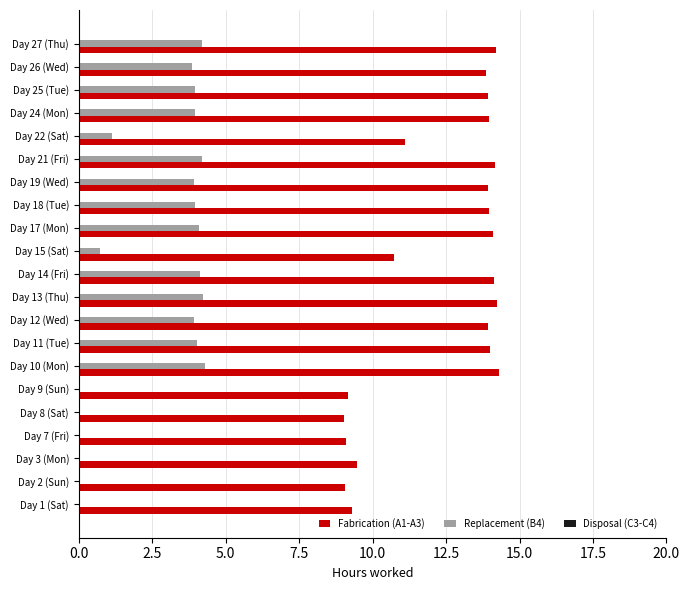

What is the greatest value displayed?

14.3